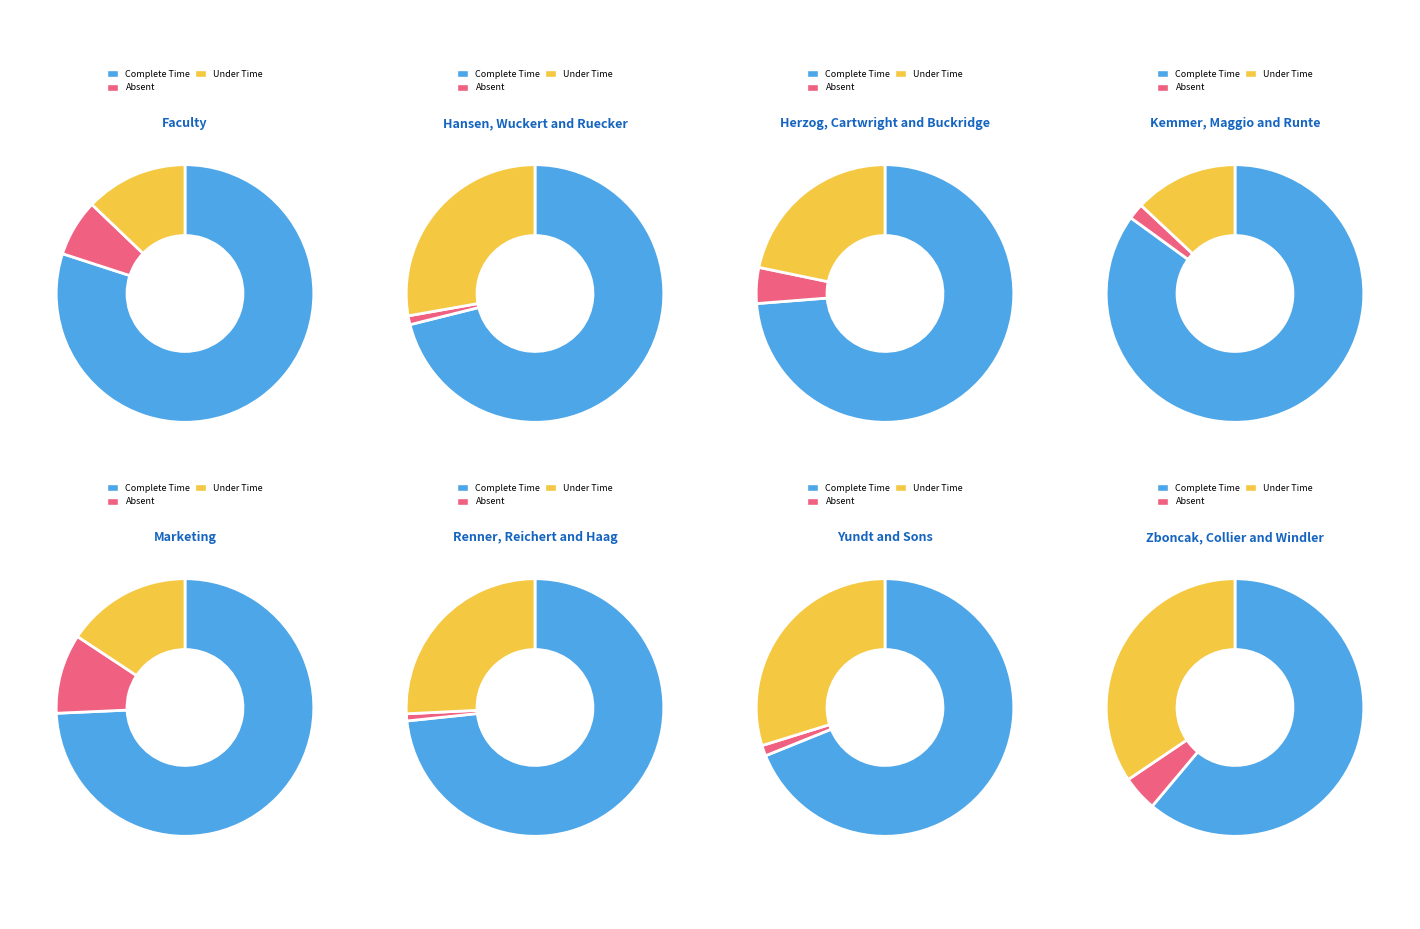

How much of the chart is everything except 1?

95.4%